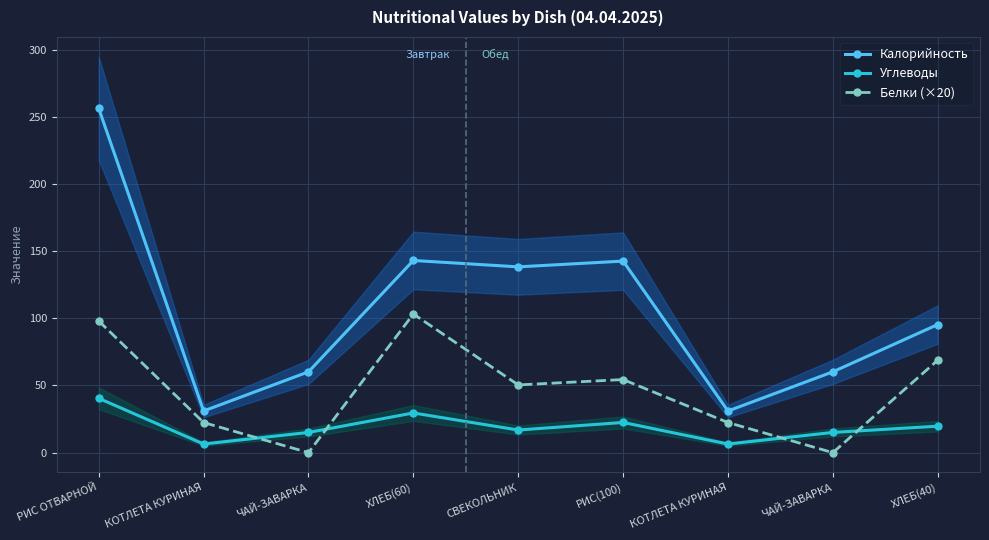

At which label does Калорийность reach its peak?

РИС ОТВАРНОЙ